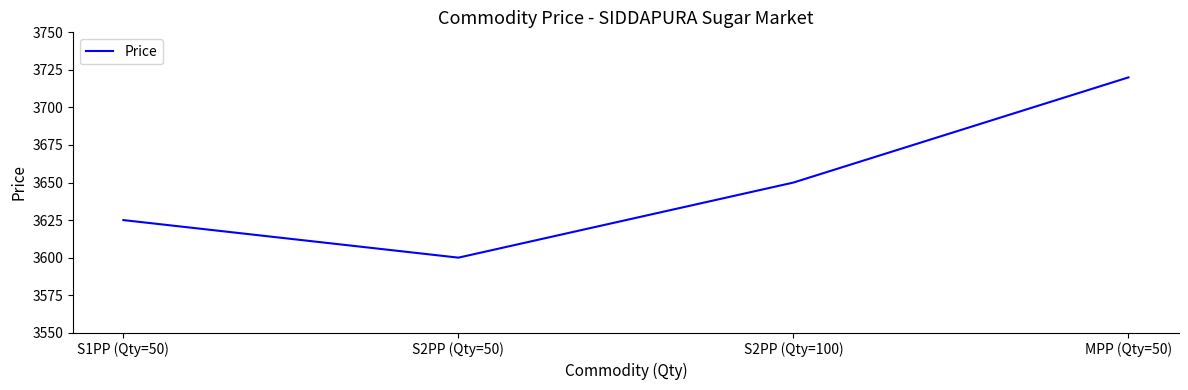

What is the difference between the maximum and minimum values?

120